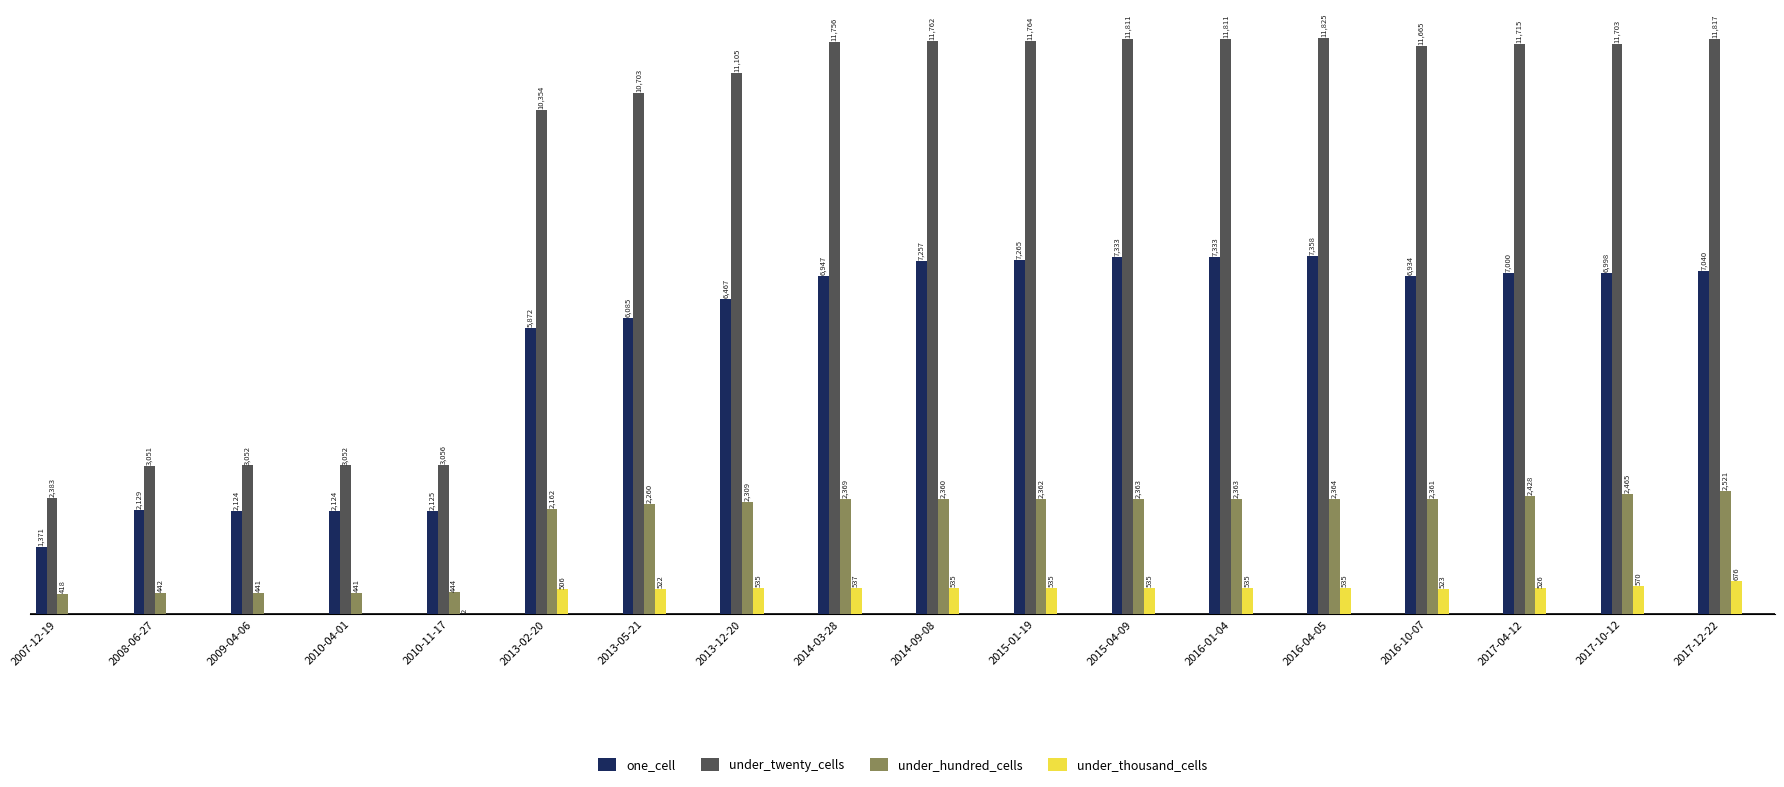

Between 2014-03-28 and 2015-04-09, which series saw the biggest shift?

one_cell